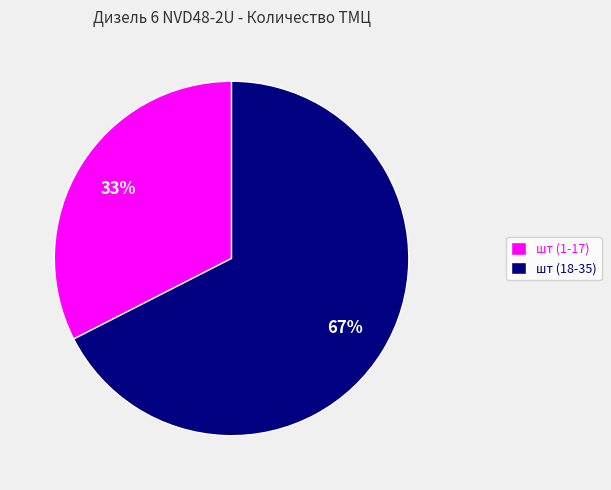

Between шт (18-35) and шт (1-17), which is larger?

шт (18-35)